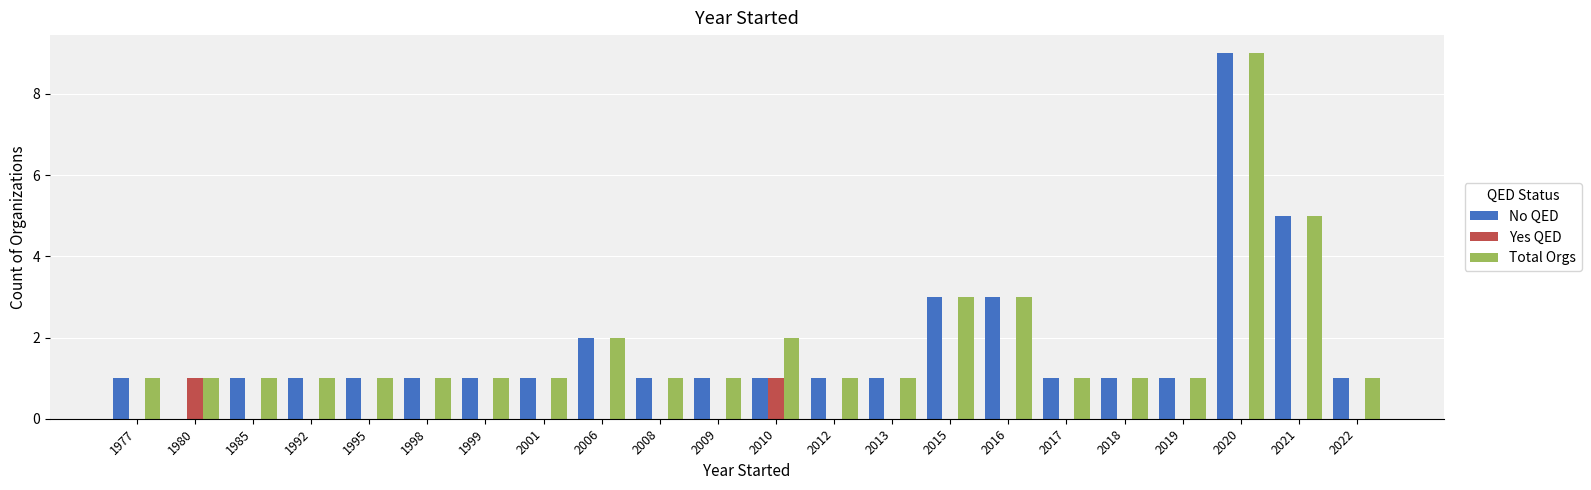

What is the total value across all series at 2009?

2